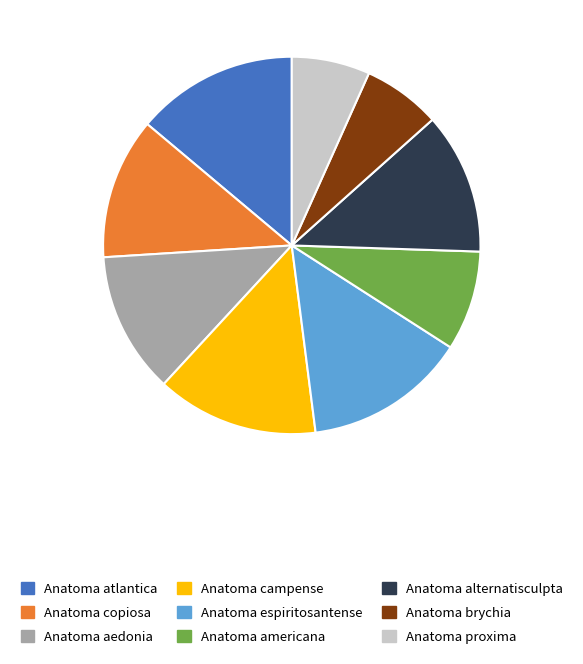

Is there any slice that represents more than half of the pie?

No